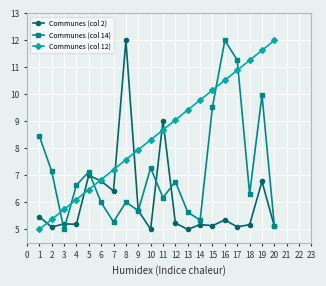

How many times do Communes (col 14) and Communes (col 12) cross each other?

5